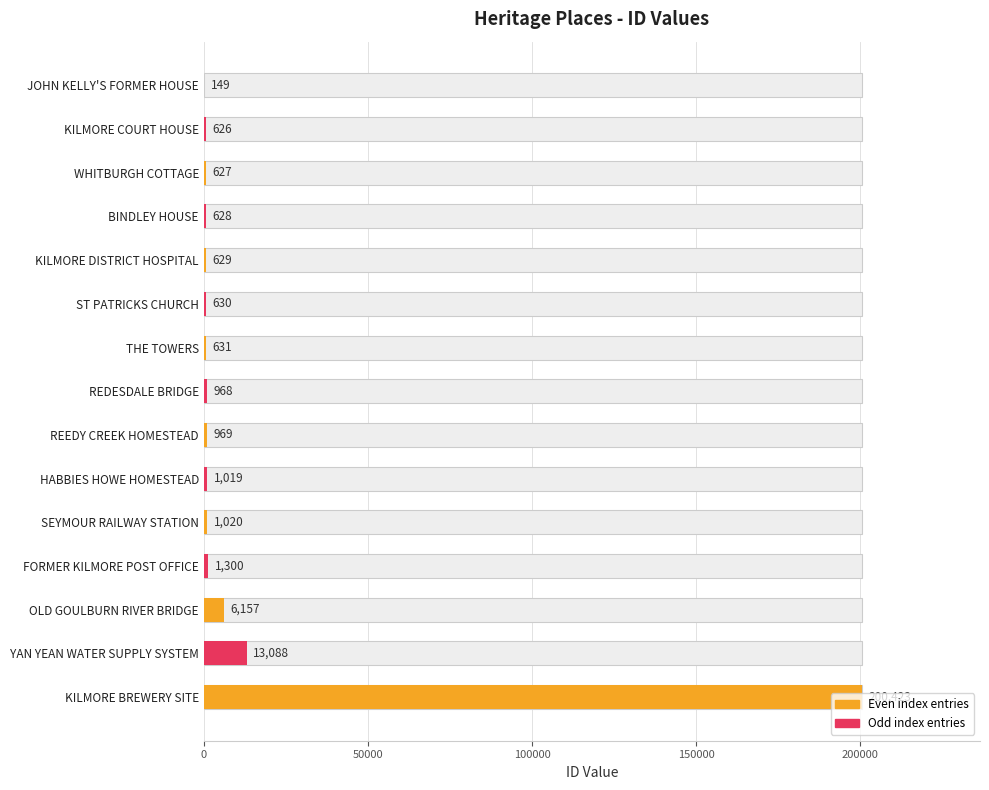

What is the difference between the maximum and second lowest values?

199797